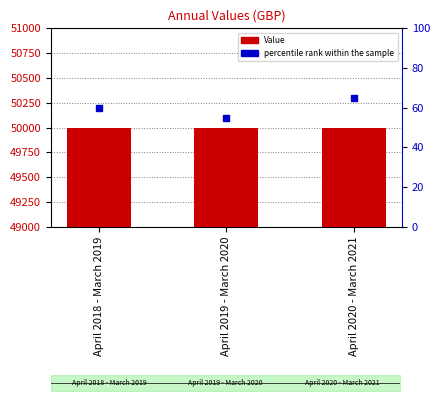

At how many categories does at least one series exceed 17742?

3